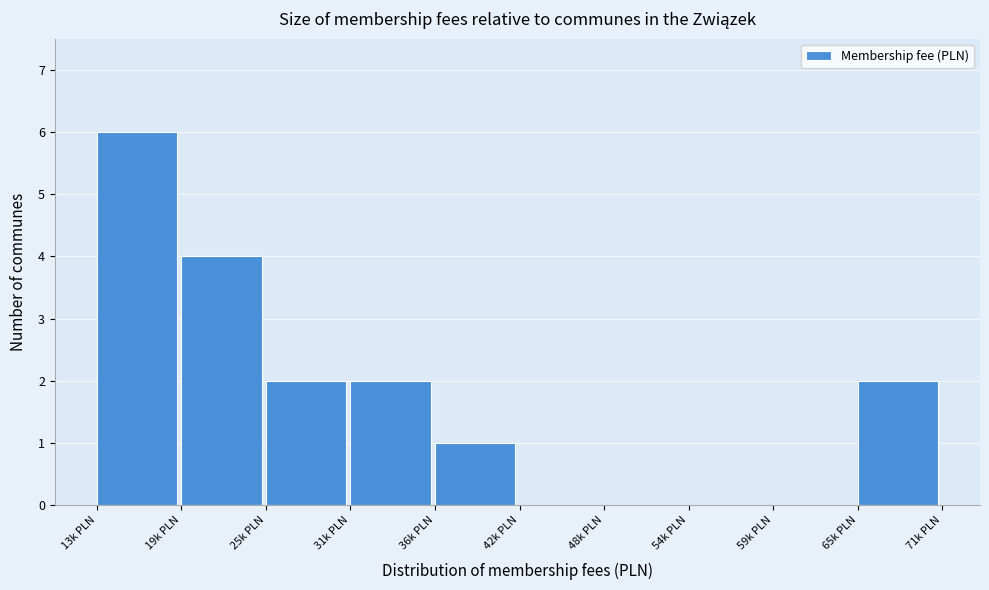

Reading left to right, what are all the values shown in this chart?

13k PLN=6	19k PLN=4	25k PLN=2	31k PLN=2	36k PLN=1	42k PLN=0	48k PLN=0	54k PLN=0	59k PLN=0	65k PLN=2